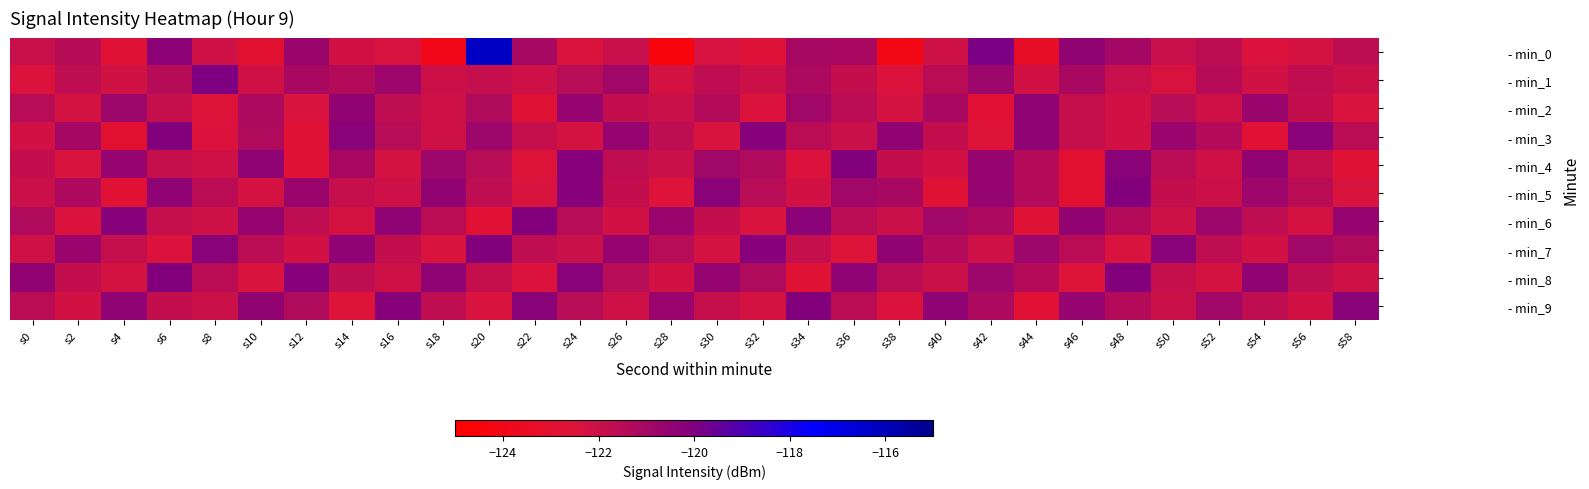

At how many categories does at least one series exceed -119?

1